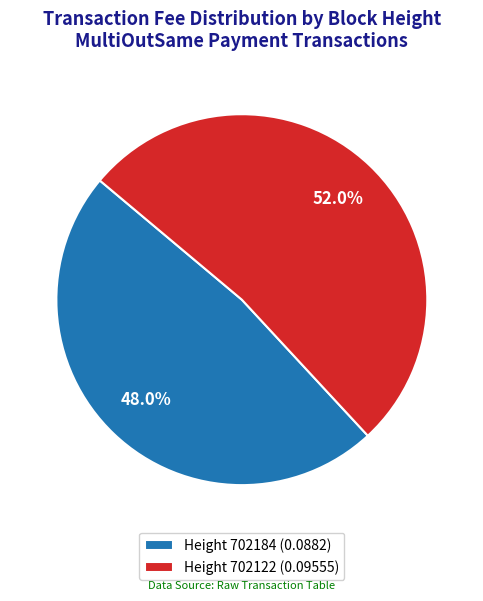

Which has a higher value, Height 702122 (0.09555) or Height 702184 (0.0882)?

Height 702122 (0.09555)